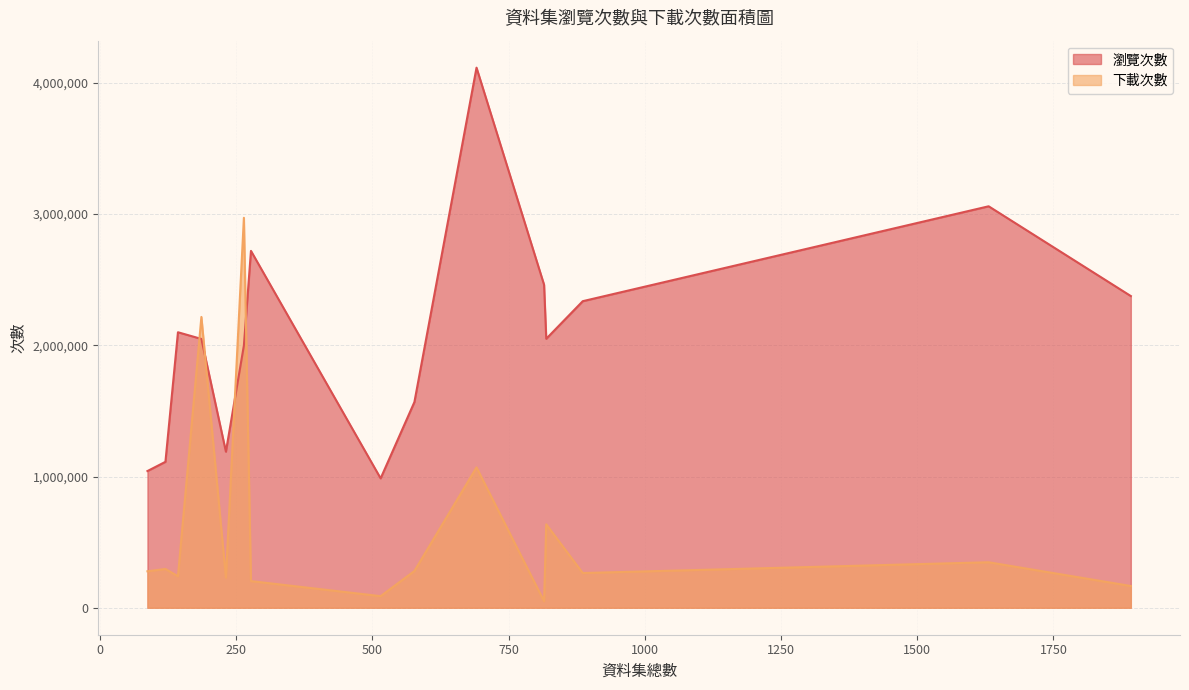

Which series changed the most between 金融監督管理委員會證券期貨局 and 農業部?

瀏覽次數